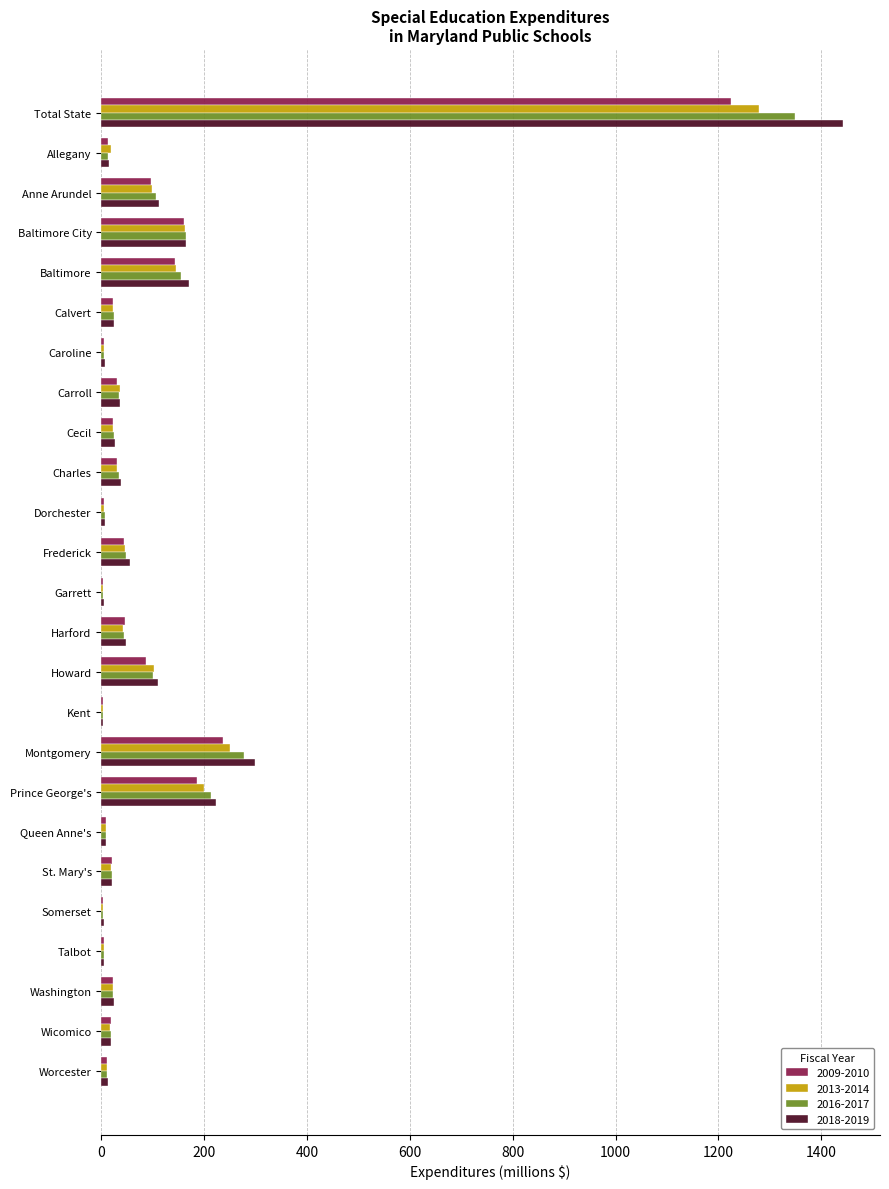

True or false: 2018-2019 has a value of 37.4 at Charles.

True